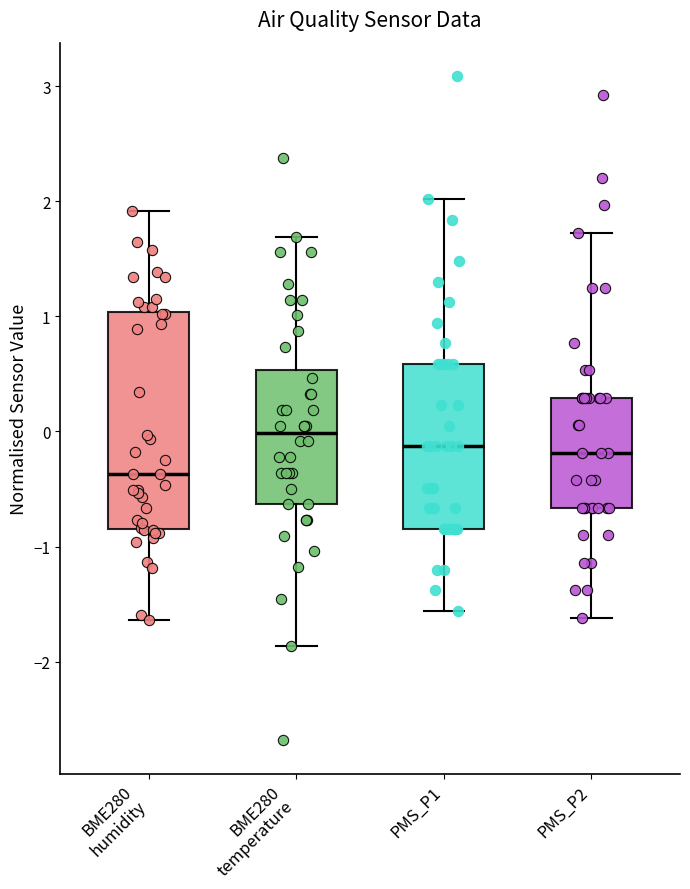

Where does the upper whisker of the box for BME280 humidity end on the y-axis? The values are not printed on the chart, so give them approximately, as read against the axis.

1.9